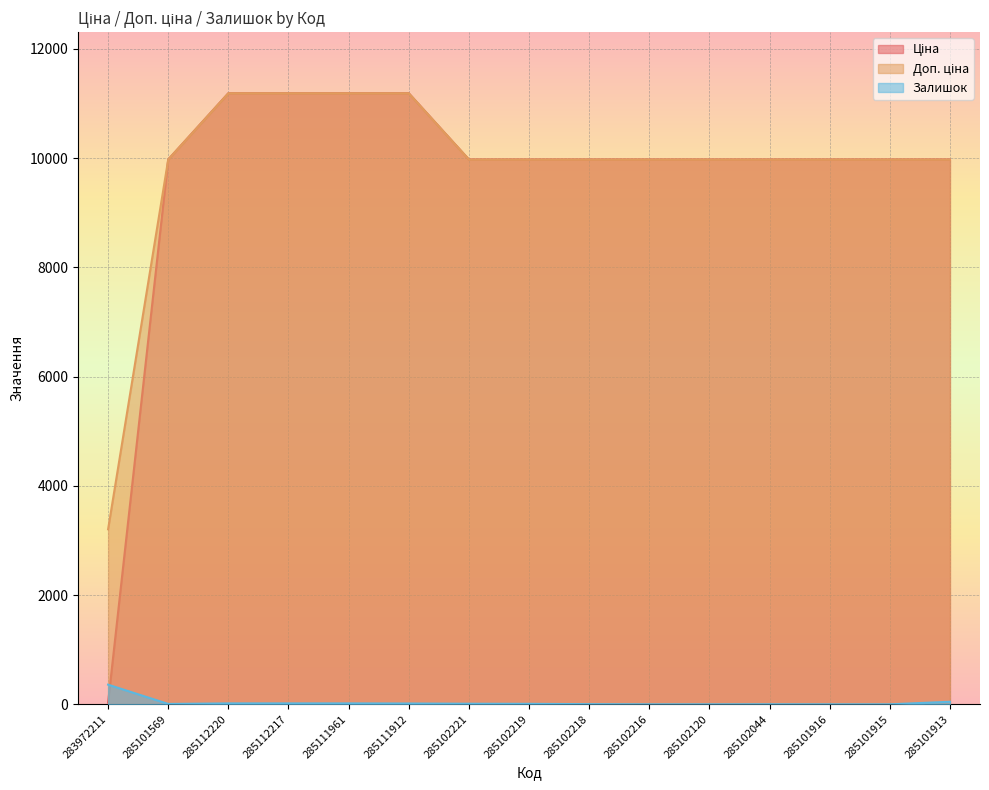

What is the label of the 5th point from the right?

285102120